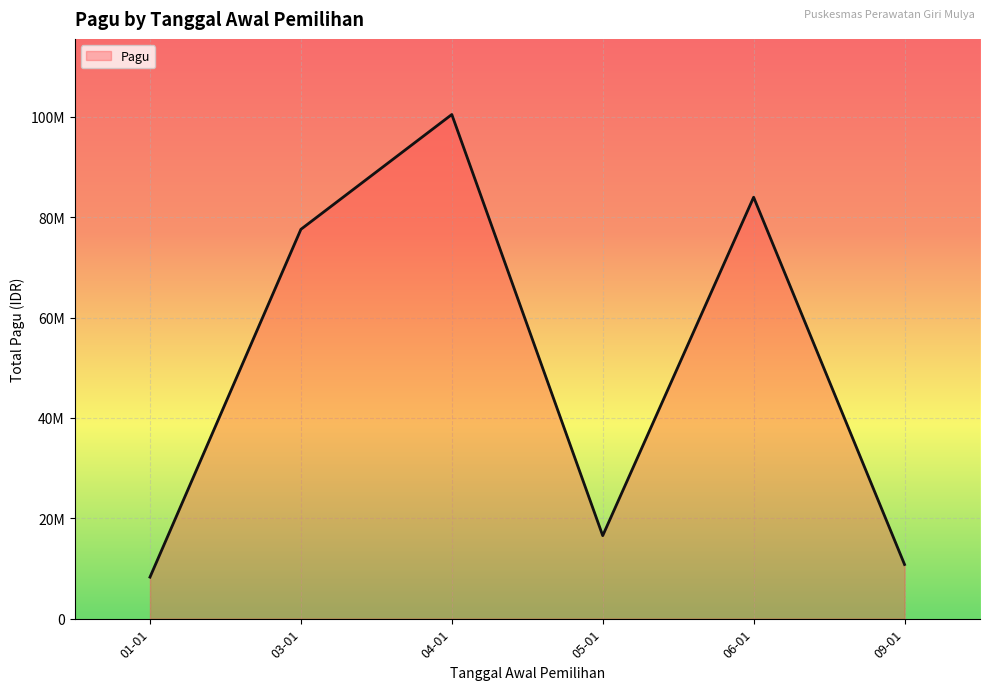

Does the chart display data point markers on the line(s)?

No